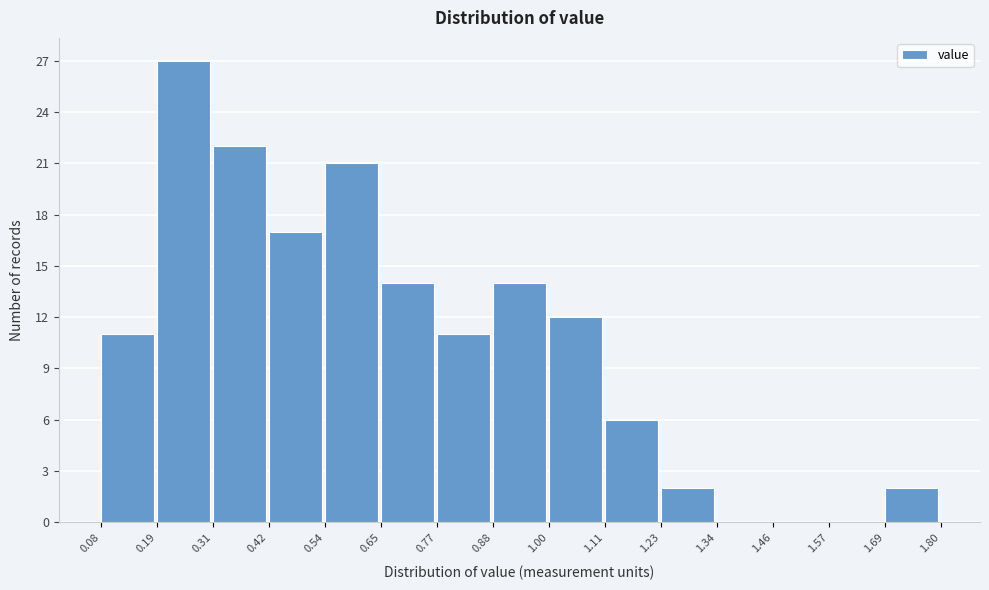

Reading left to right, list every bar in this chart as the range it spans on the x-axis followed by its height. The values are not printed on the chart, so give them approximately, as read against the axis.

0.08 to 0.19: 11
0.19 to 0.31: 27
0.31 to 0.42: 22
0.42 to 0.54: 17
0.54 to 0.65: 21
0.65 to 0.77: 14
0.77 to 0.88: 11
0.88 to 1.00: 14
1.00 to 1.11: 12
1.11 to 1.23: 6
1.23 to 1.34: 2
1.34 to 1.46: 0
1.46 to 1.57: 0
1.57 to 1.69: 0
1.69 to 1.80: 2